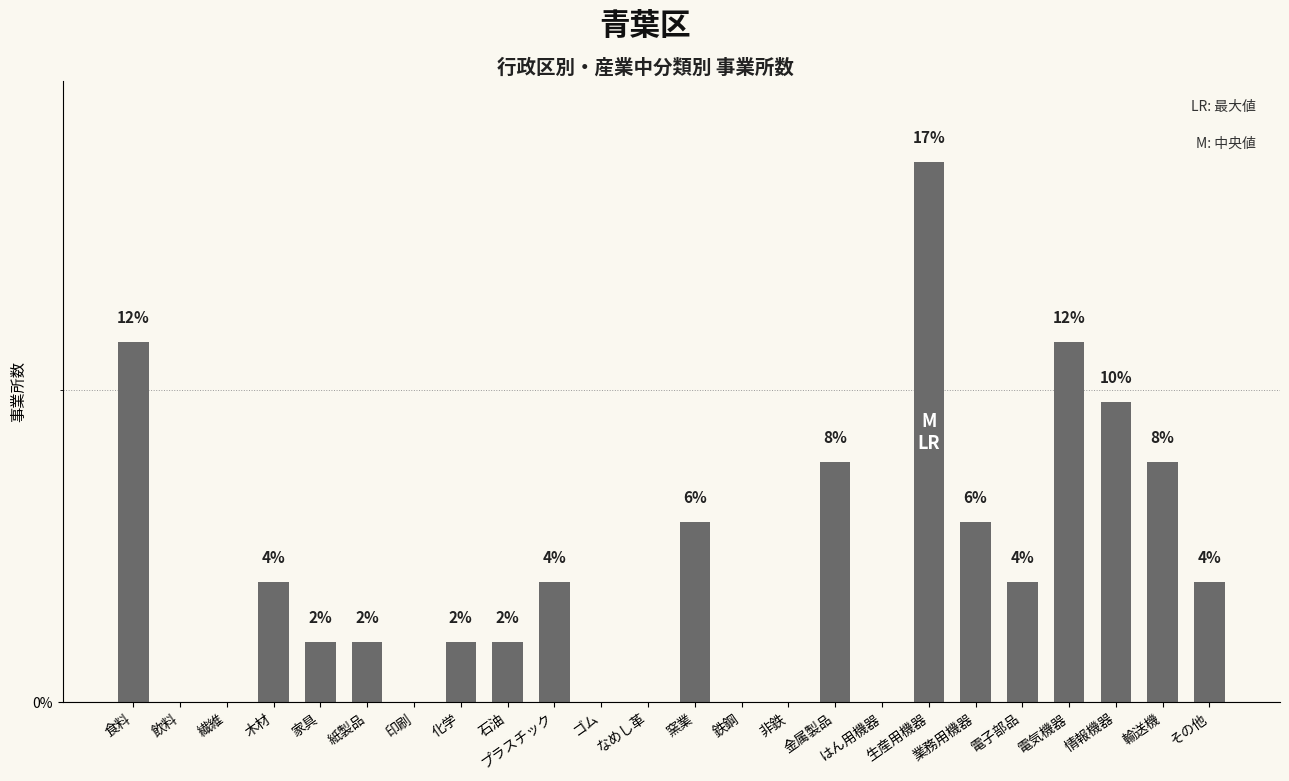

Are the bars horizontal?

No